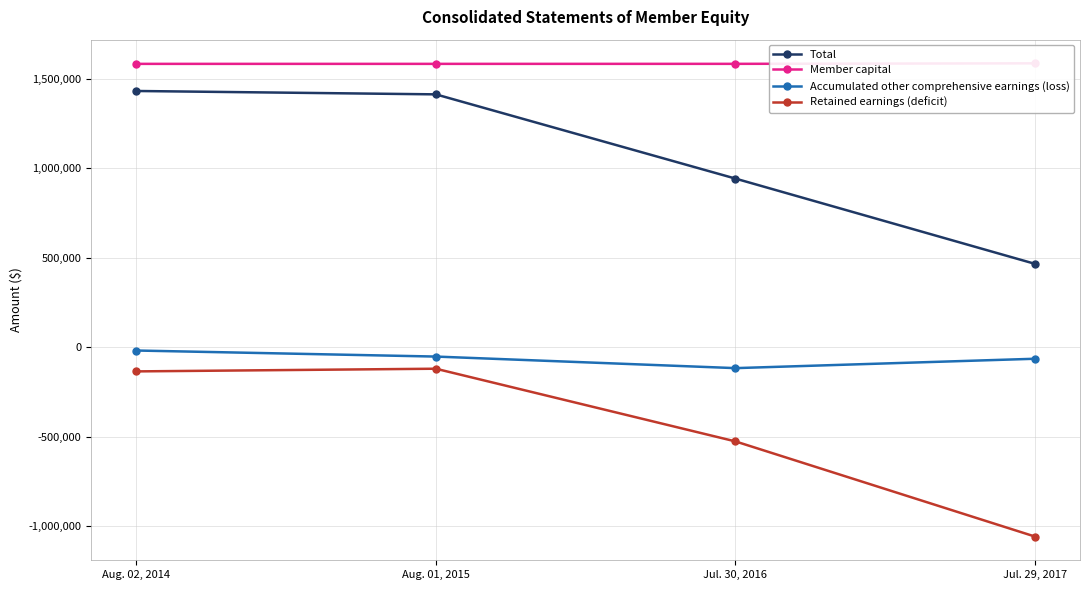

Is it true that Accumulated other comprehensive earnings (loss) equals -12120 at Aug. 02, 2014?

False